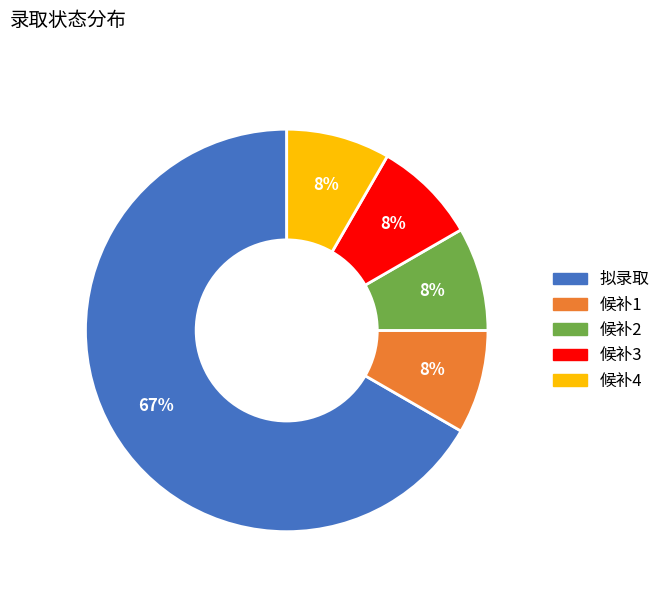

To the nearest percent, what percentage of the pie is 候补3?

8%